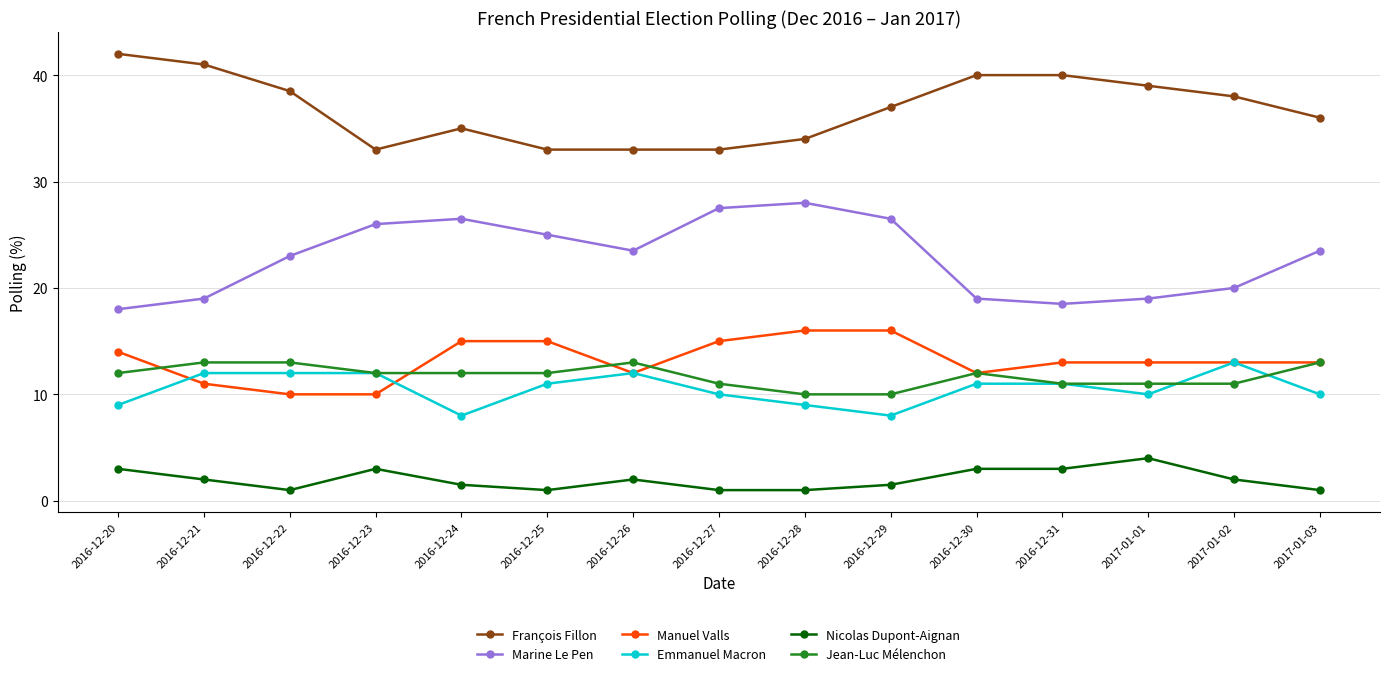

What is the average value of the Manuel Valls series?

13.2